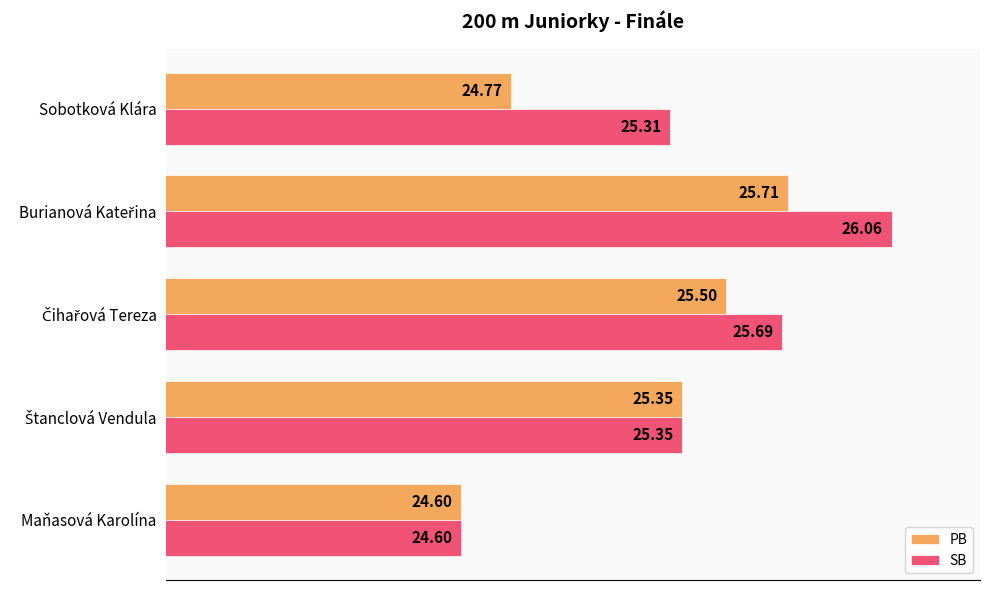

What are all the series names shown in the legend?

PB, SB